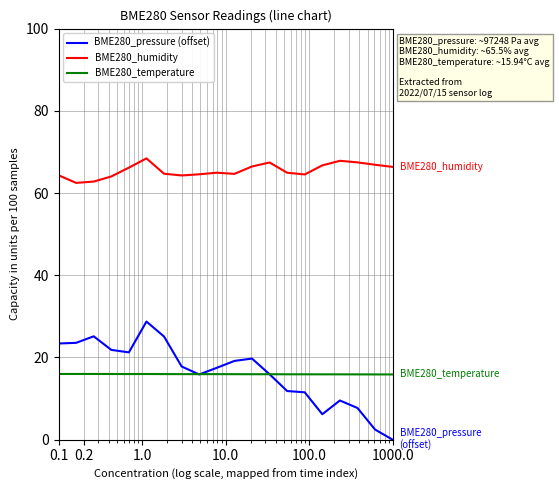

Which series has the largest total across all categories?

BME280_humidity